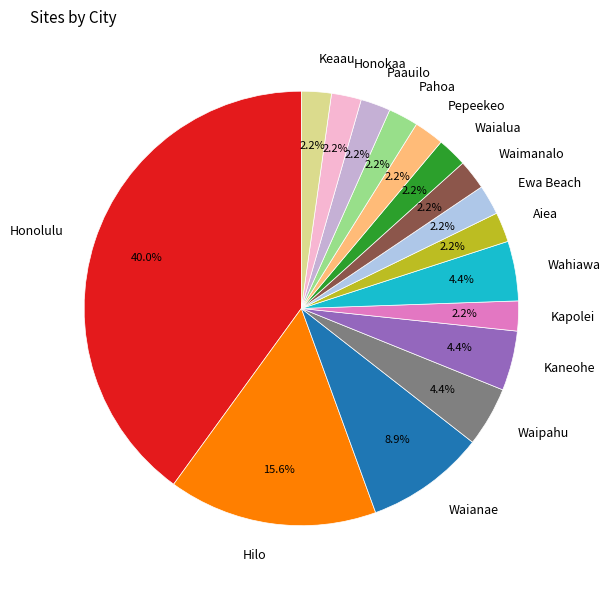

Which has a higher value, Waianae or Waipahu?

Waianae